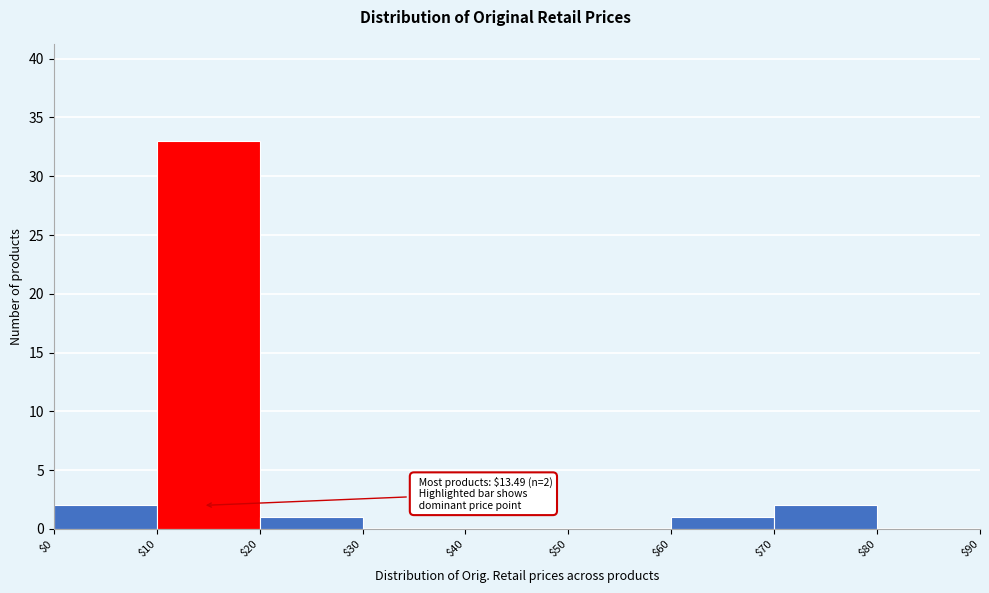

Over which range of the x-axis is the bar tallest?

$10 to $20